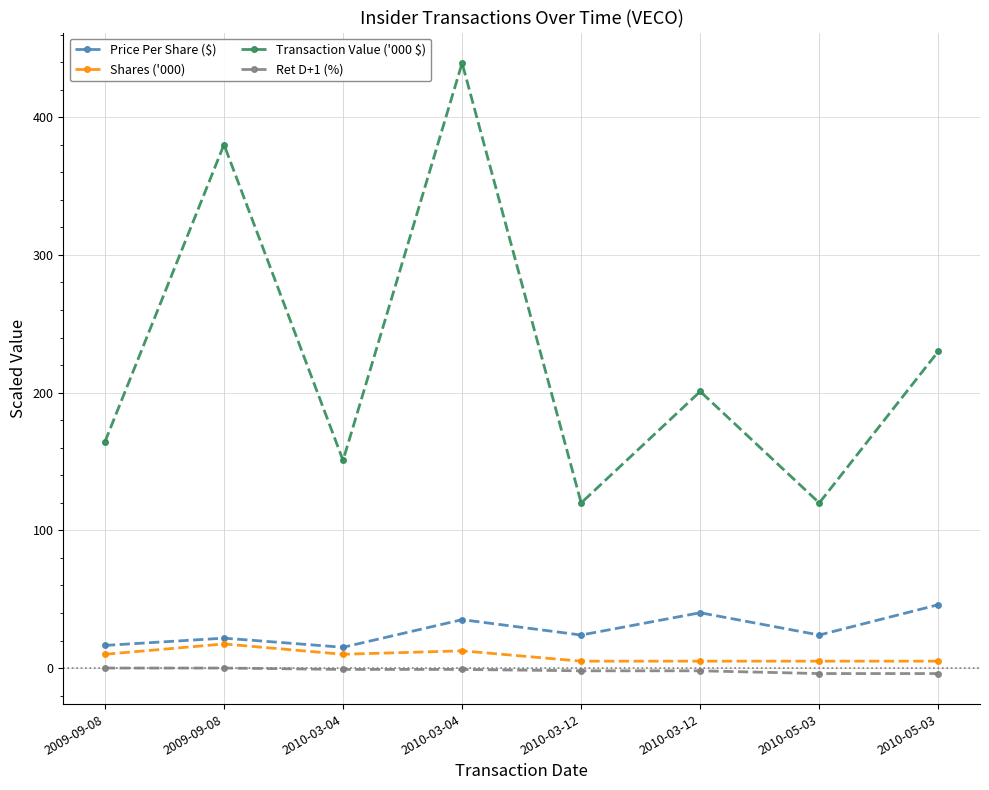

How many Ret D+1 (%) values are between -2 and 0?

6